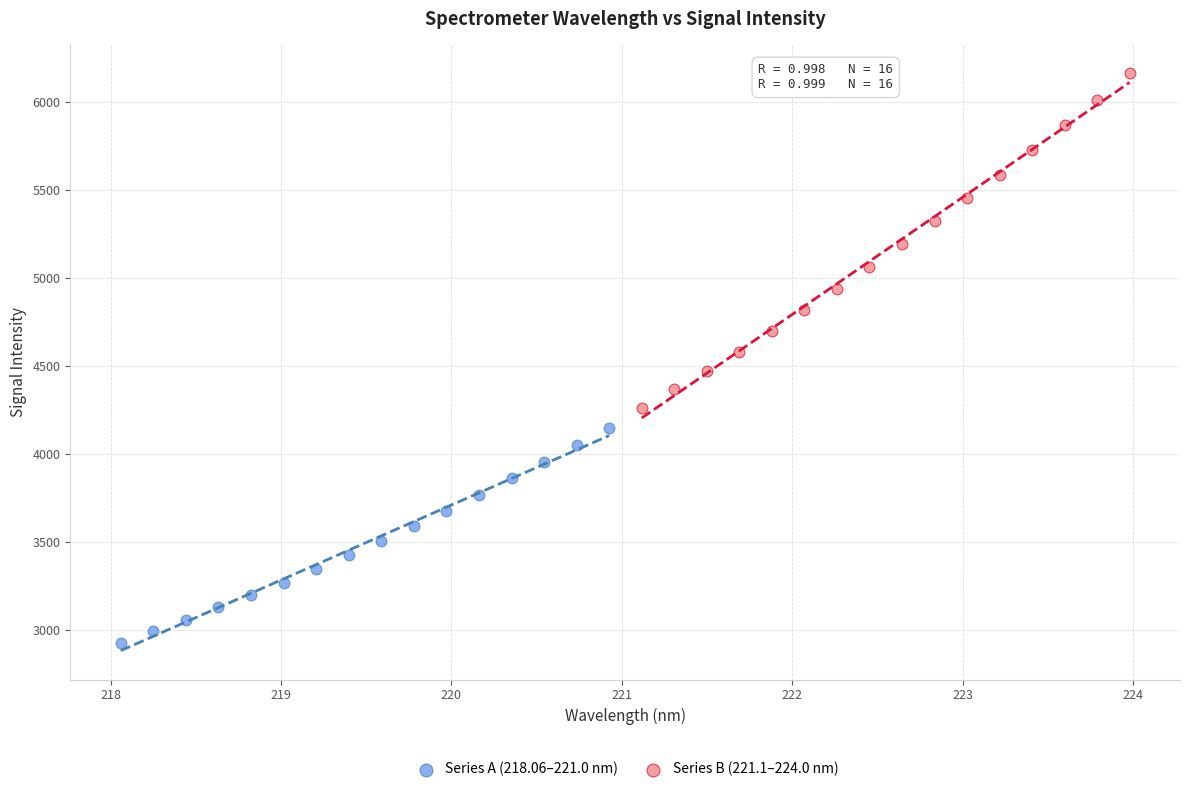

Which series has the largest Y range (max minus min)?

Series B (221.1–224.0 nm)